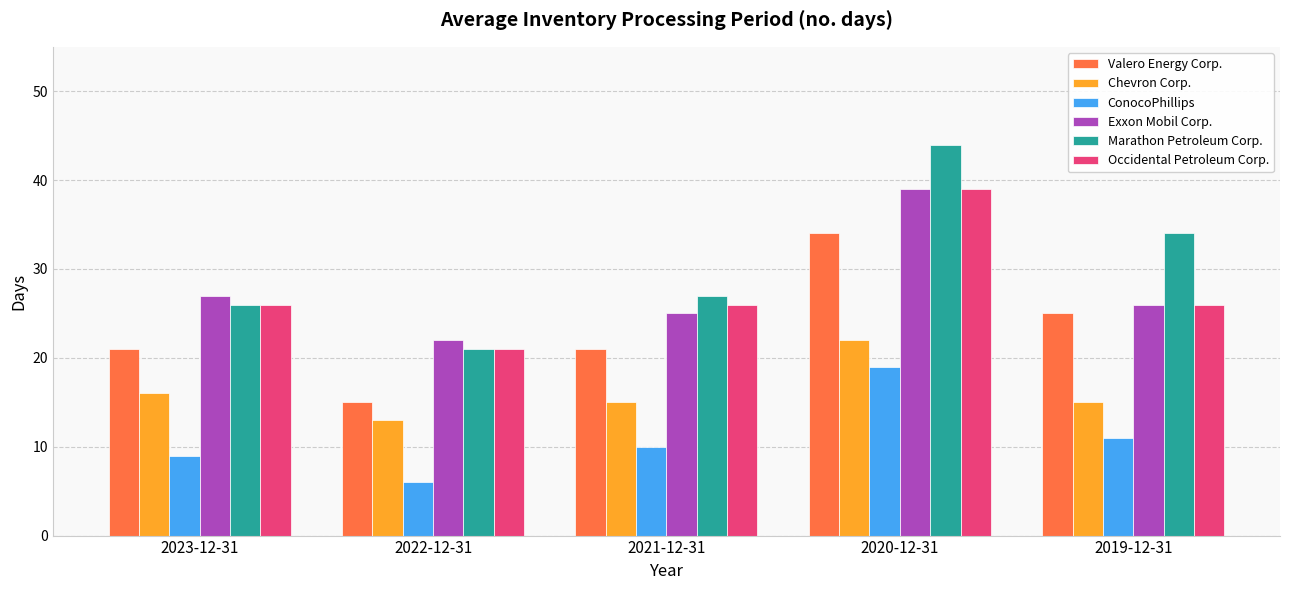

What is the difference between the Marathon Petroleum Corp. values at 2022-12-31 and 2021-12-31?

6